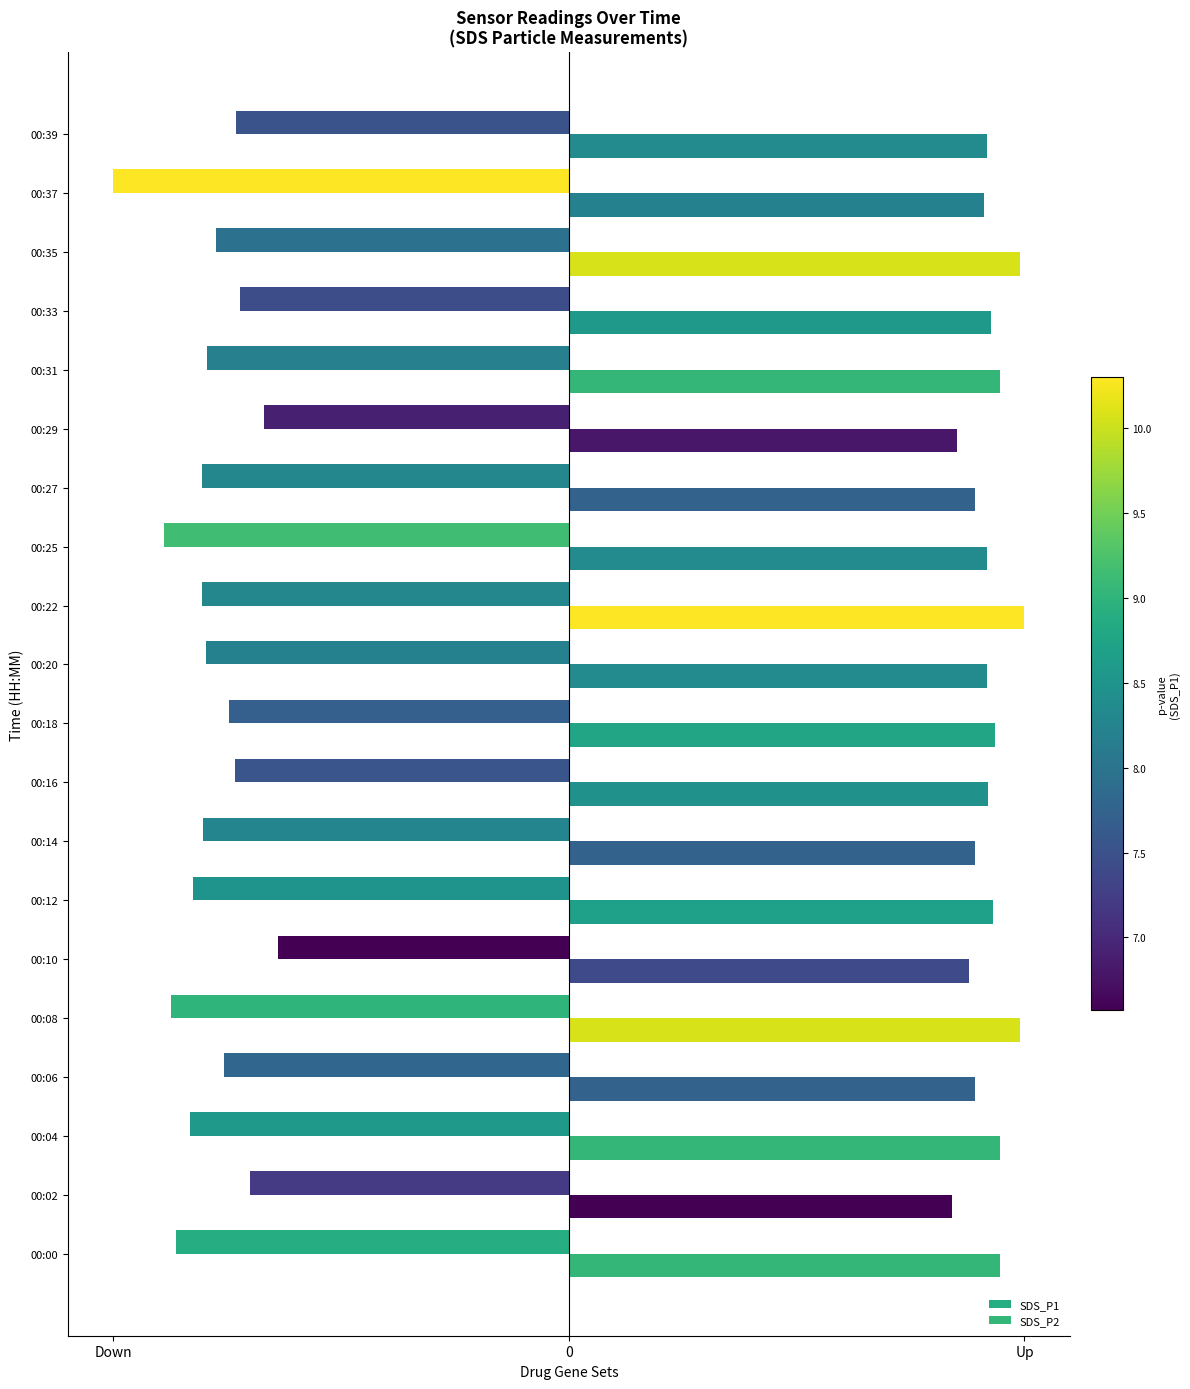

Which series has the largest total across all categories?

SDS_P2